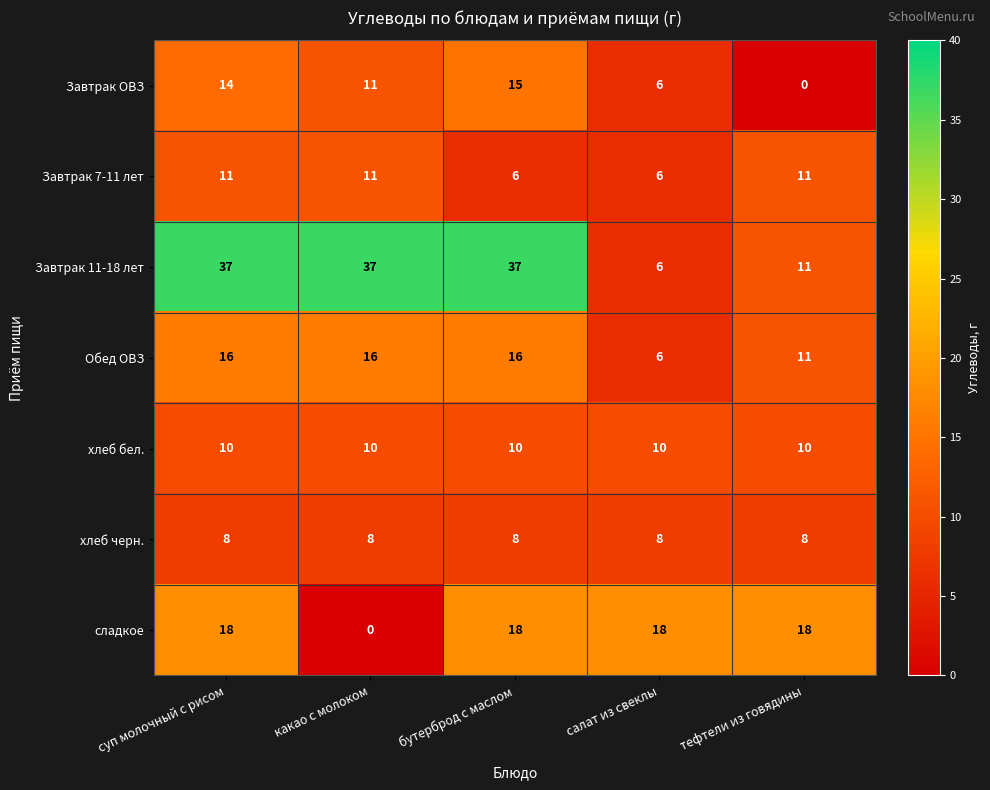

At which category is the sum across all series the highest?

суп молочный с рисом